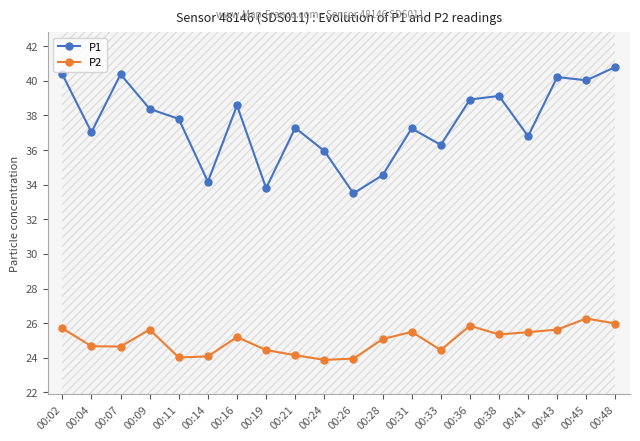

The value of P1 at 00:09 is 63.3. True or false?

False